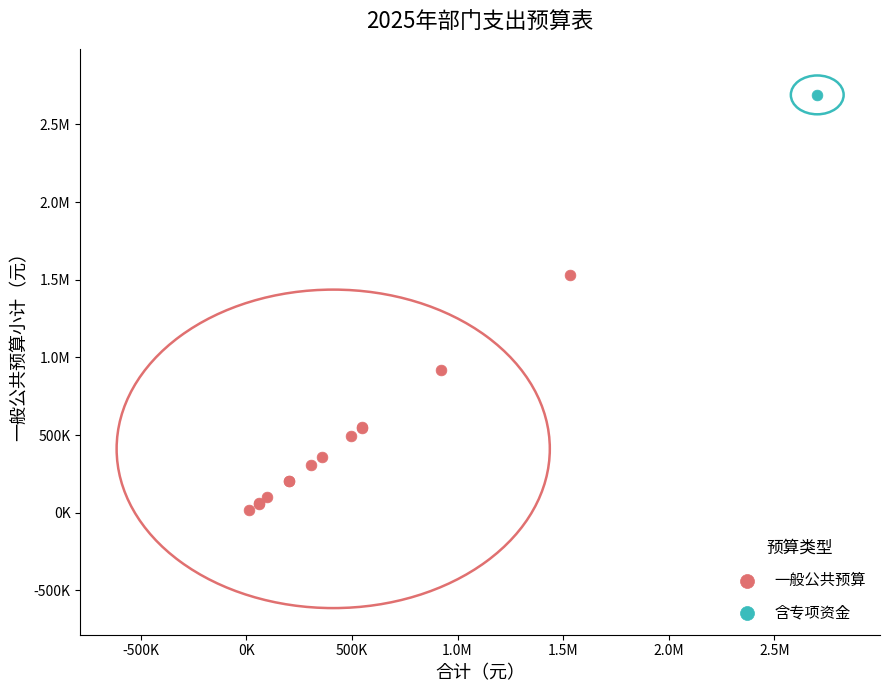

What are all the series names shown in the legend?

一般公共预算, 含专项资金